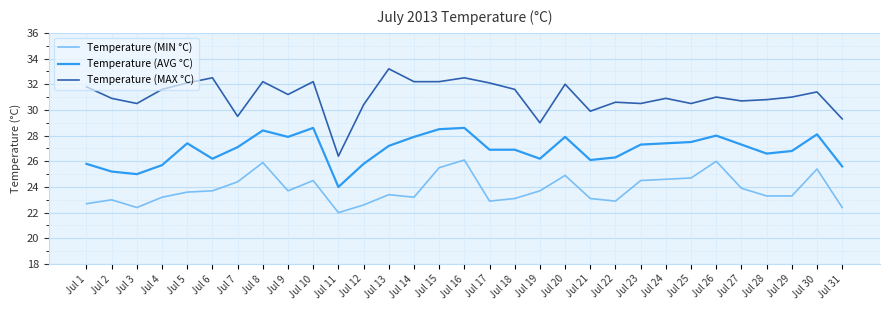

True or false: Temperature (AVG °C) and Temperature (MIN °C) cross at least once.

False